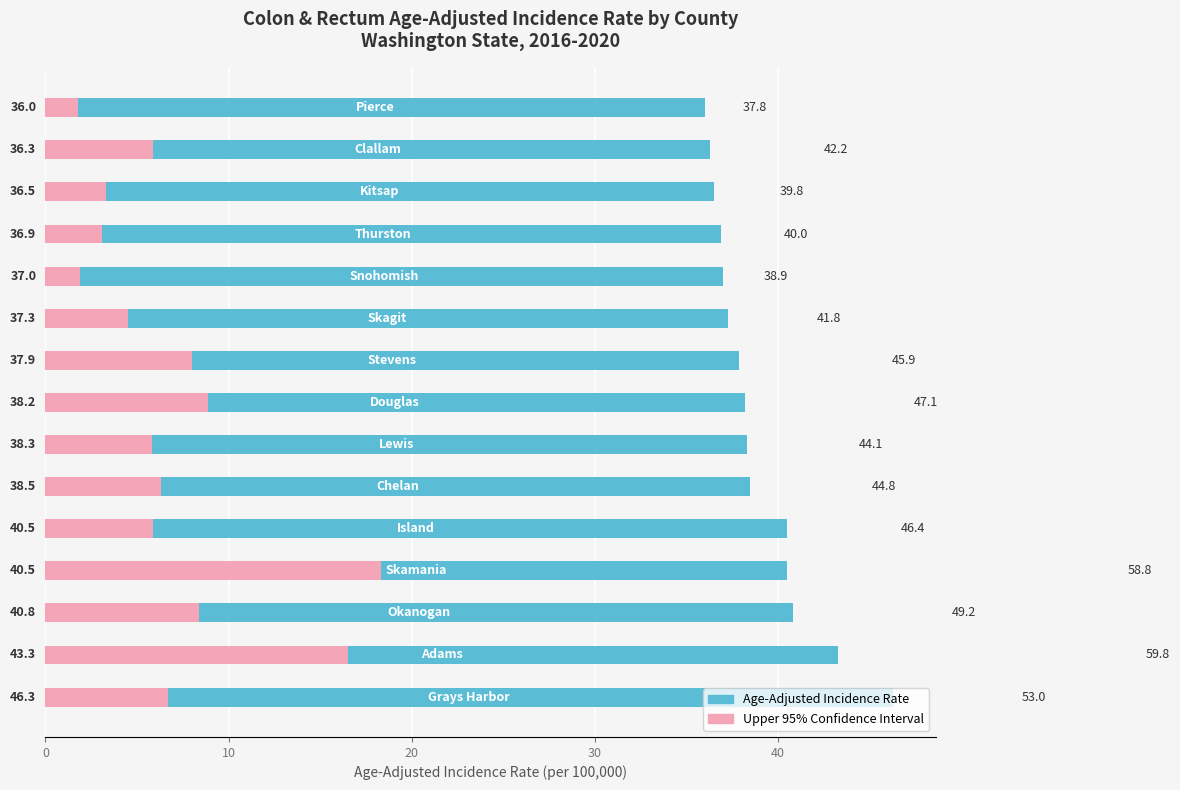

Which series has the widest spread of values?

Upper 95% CI